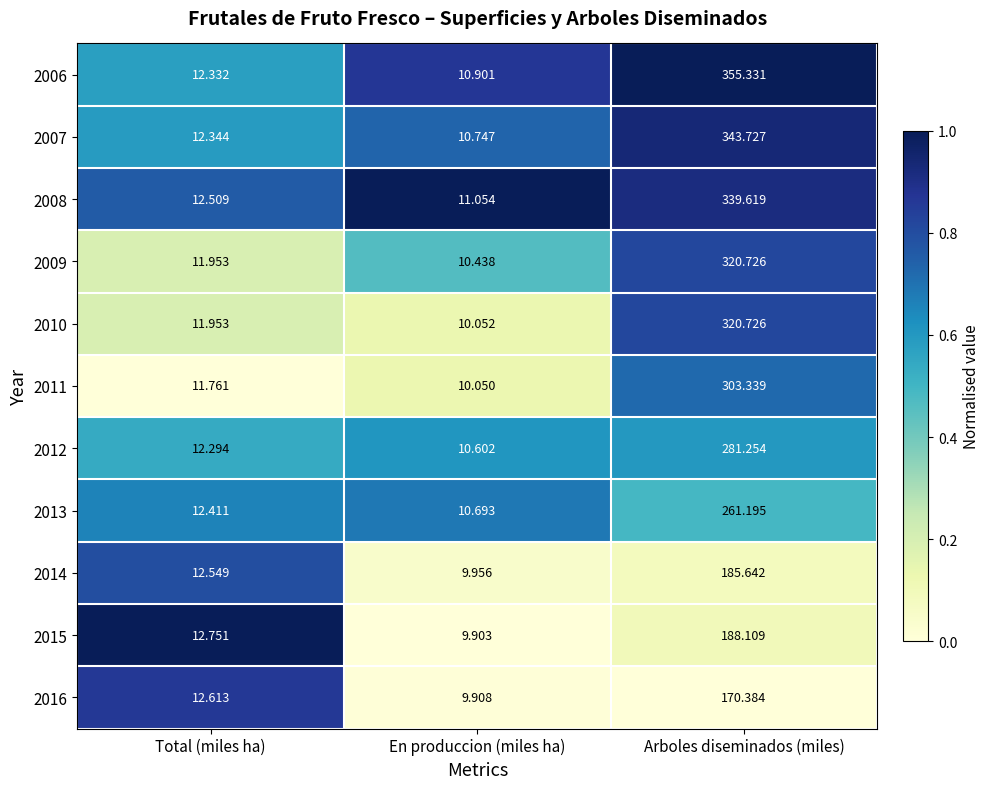

Which category has the highest value across all series?

Arboles diseminados (miles)